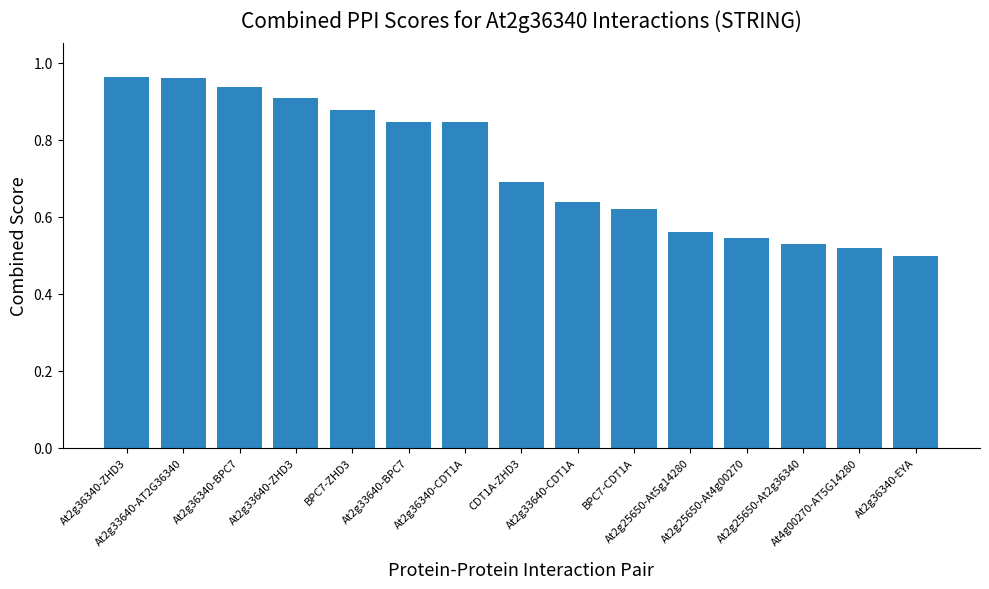

What is the label of the 2nd bar from the right?

At4g00270-AT5G14280